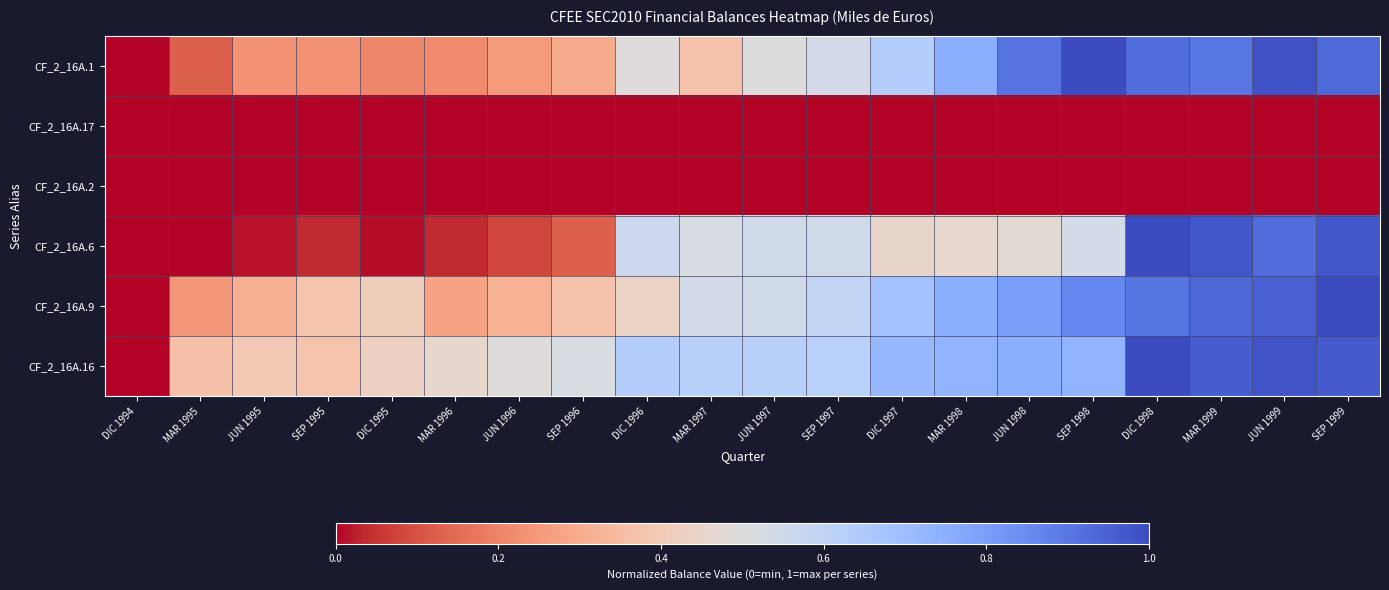

Which series has the largest range (max minus min)?

CF_2_16A.1